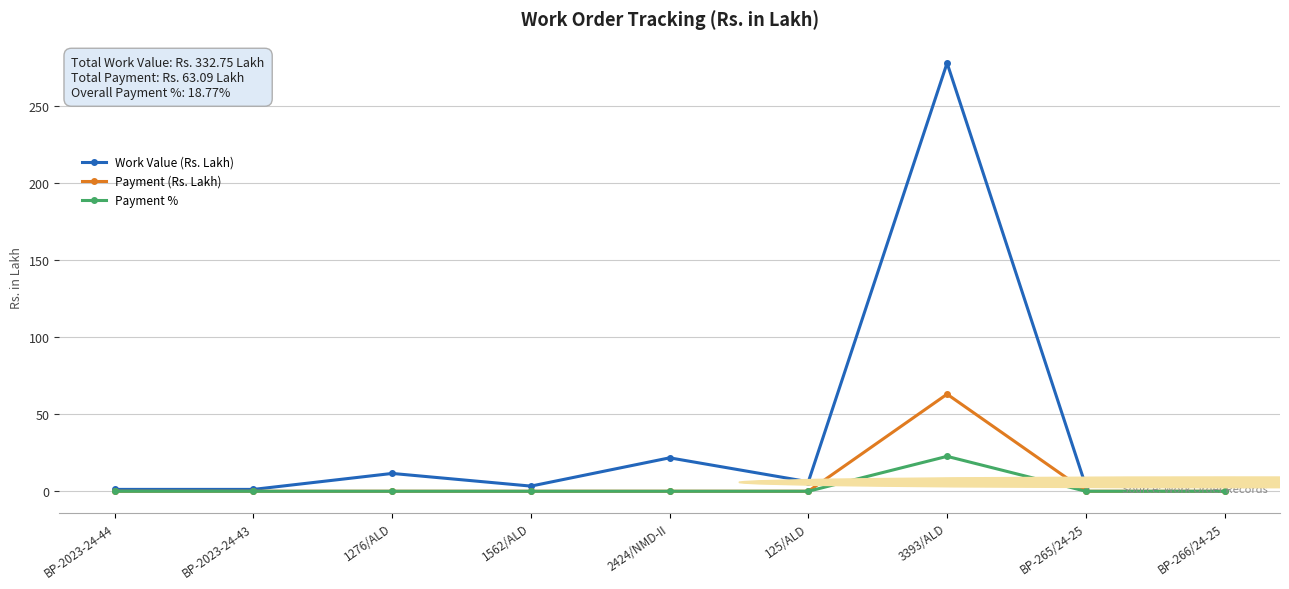

True or false: Work Value (Rs. Lakh) has more than 0 interior local peaks.

True